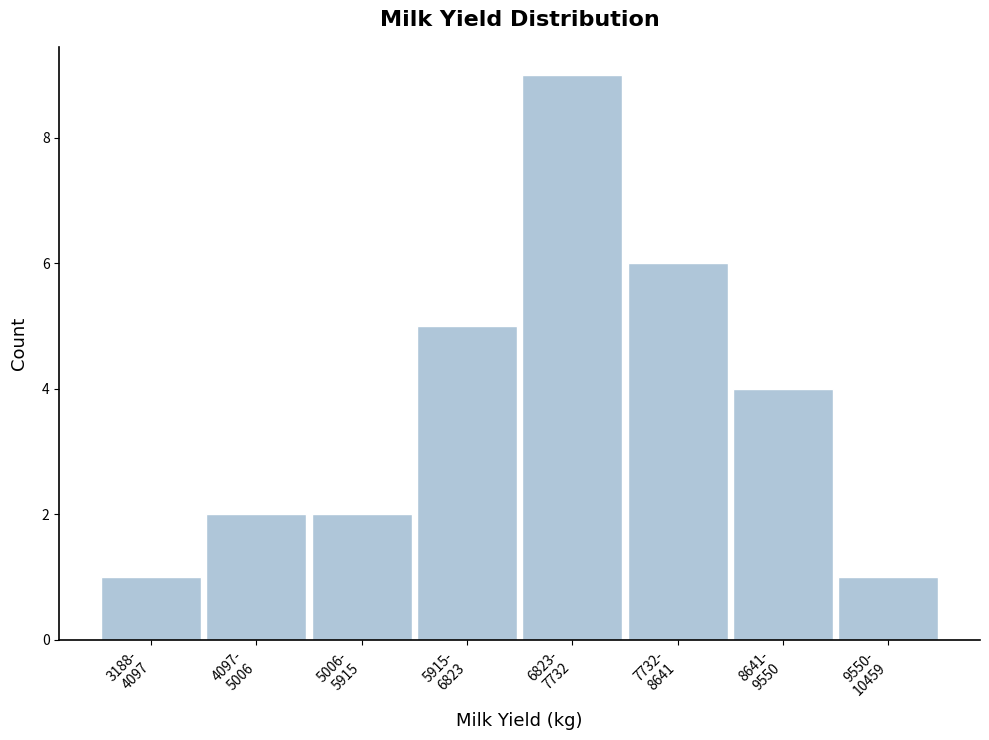

Reading left to right, list all the values displayed in this chart.

1	2	2	5	9	6	4	1